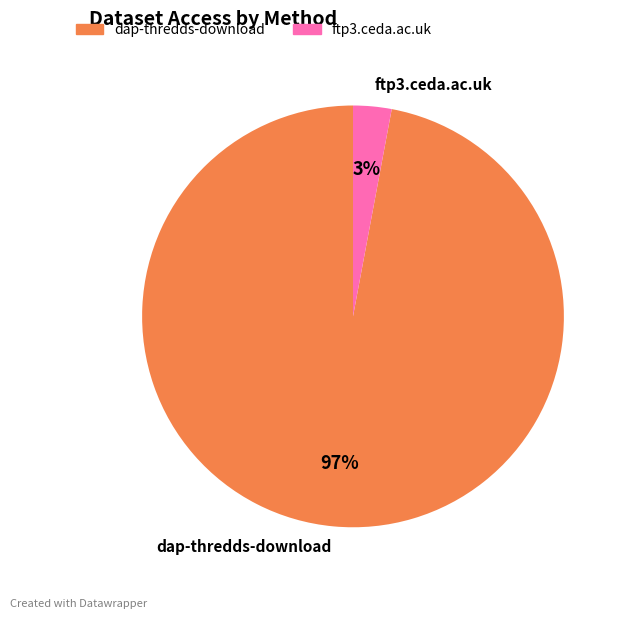

Which category has the smallest portion of the pie?

ftp3.ceda.ac.uk